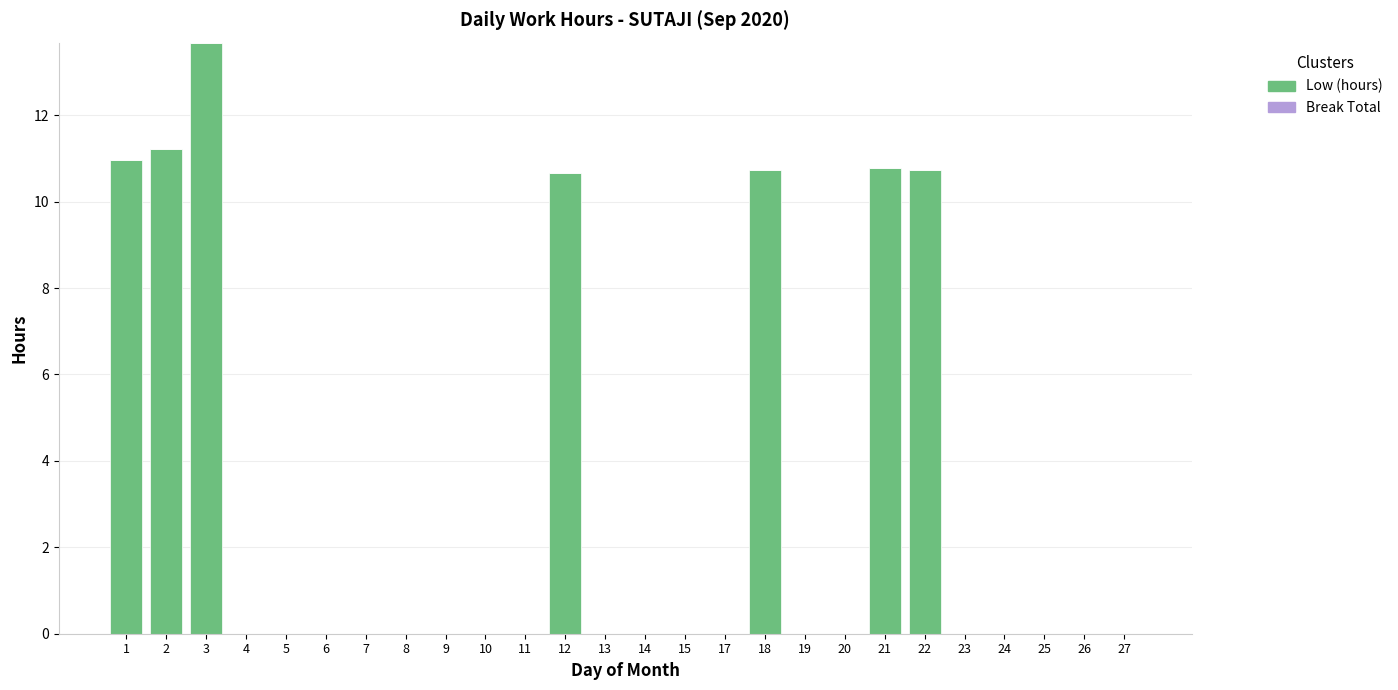

Which category has the highest value across all series?

3